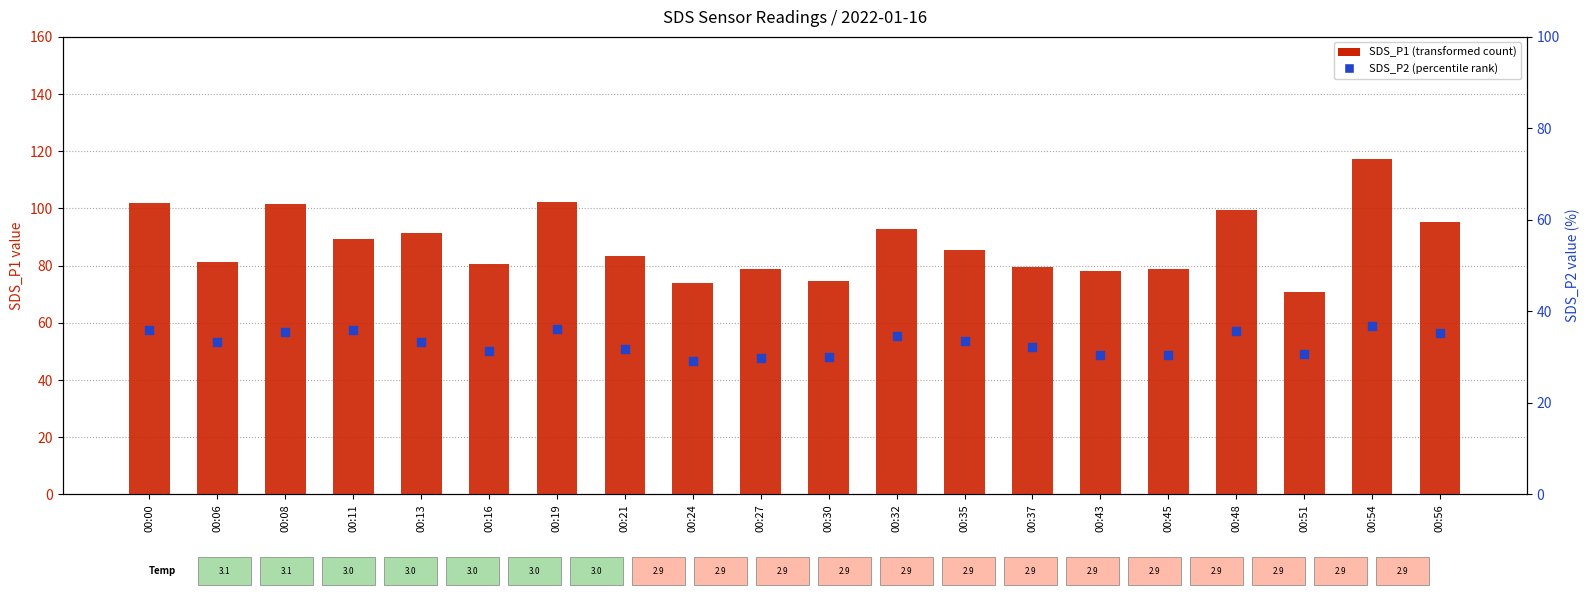

Which series reaches the maximum Y coordinate?

SDS_P1 (transformed count)